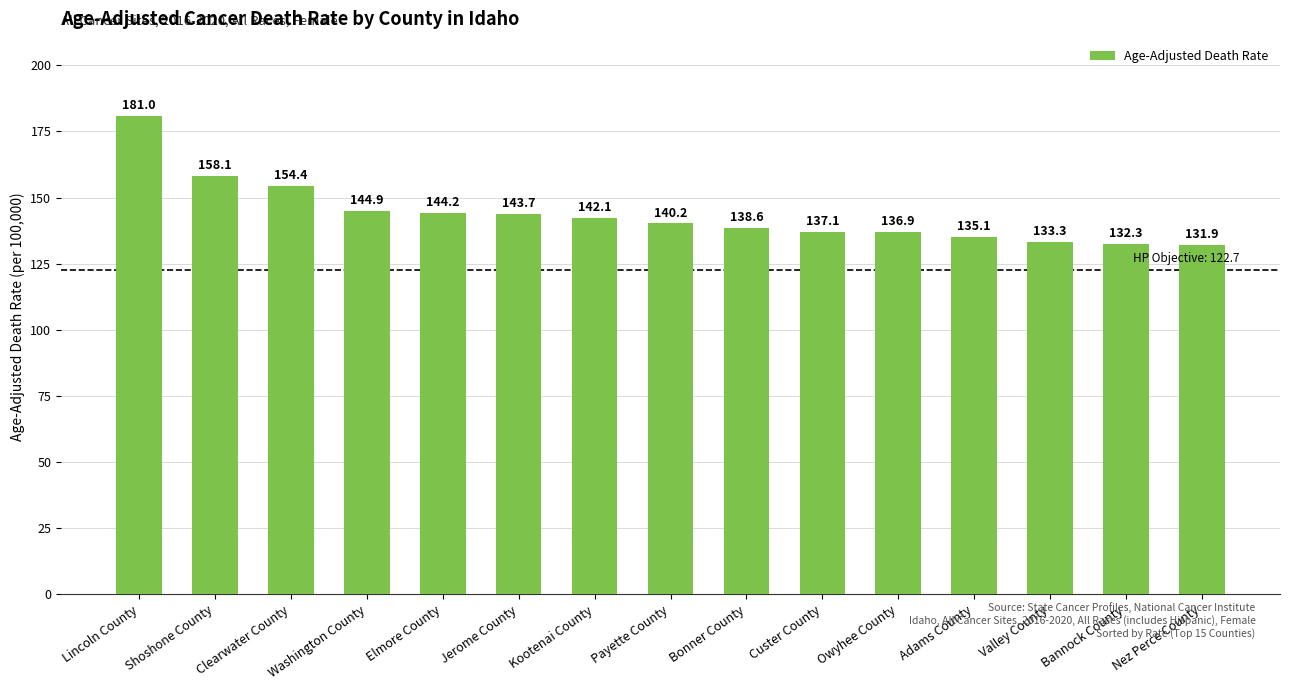

What is the sum of the values at Bannock County and Shoshone County?

290.4